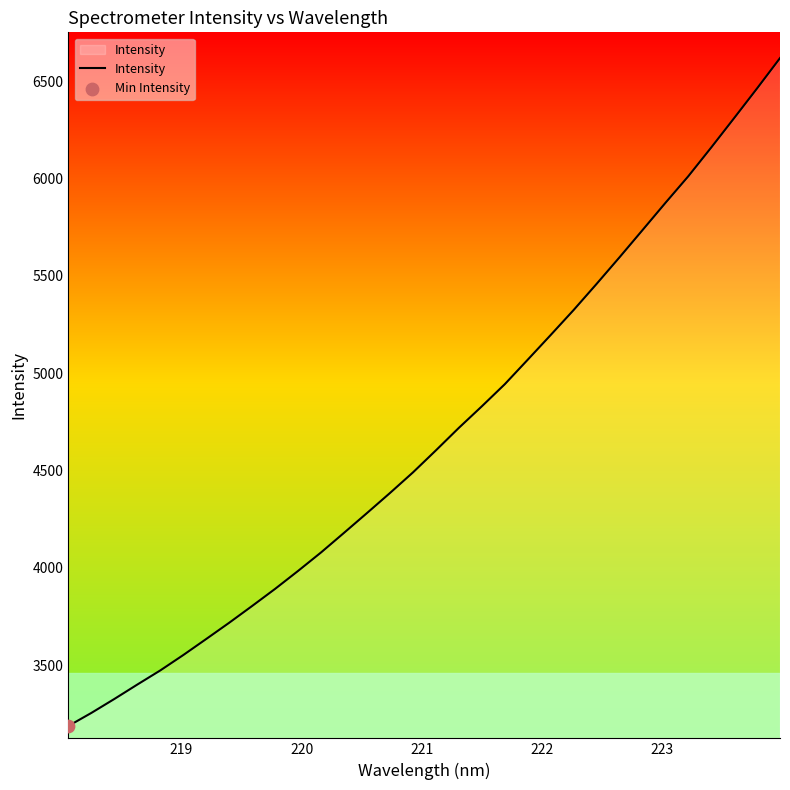

What is the smallest value displayed?

3187.3